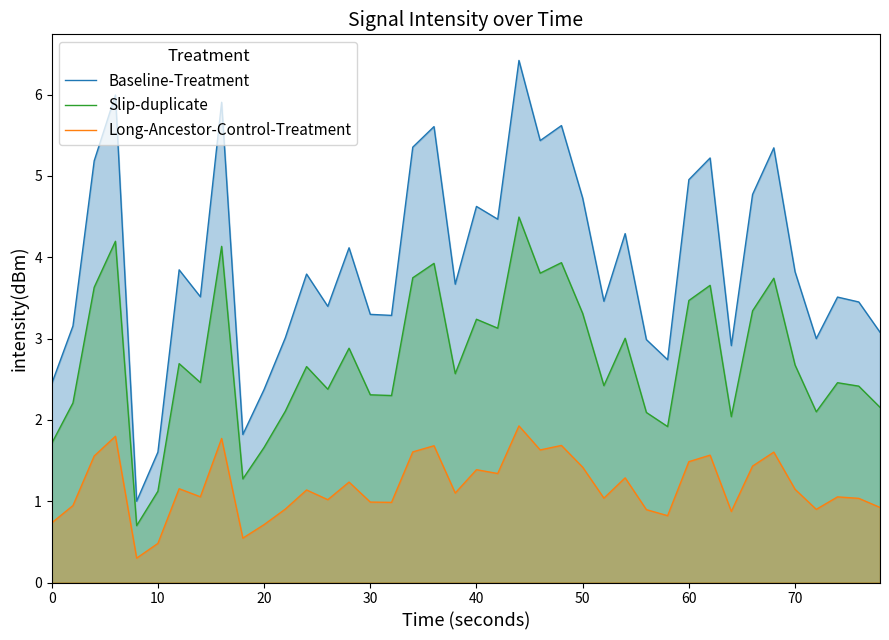

Between 20 and 70, which series saw the biggest shift?

Baseline-Treatment